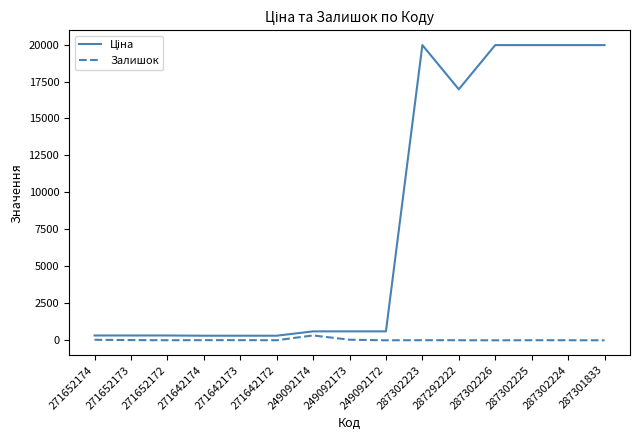

The Залишок series shows 11.0 at 271642174. True or false?

True